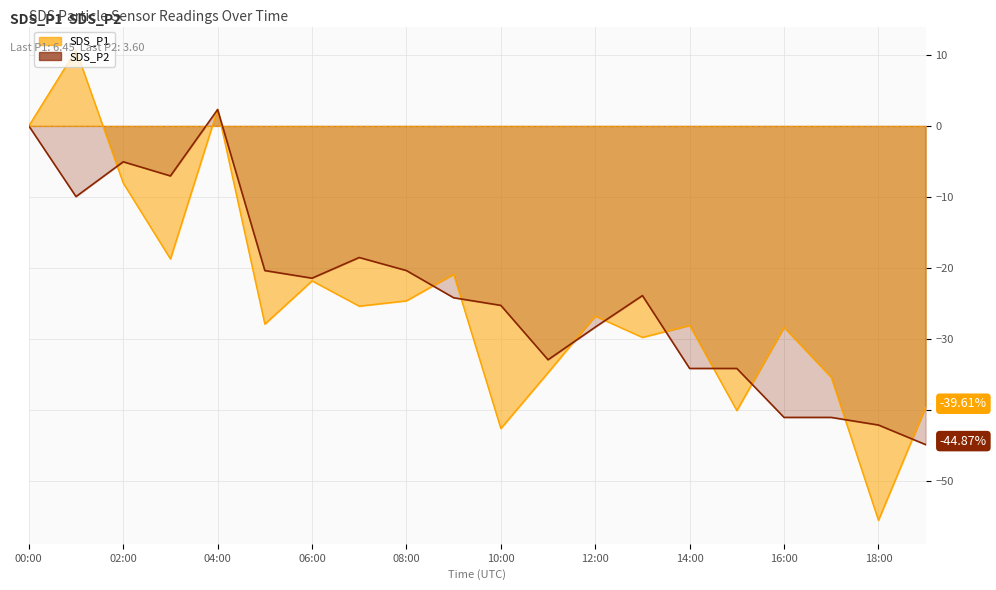

What are all the series names shown in the legend?

SDS_P1, SDS_P2